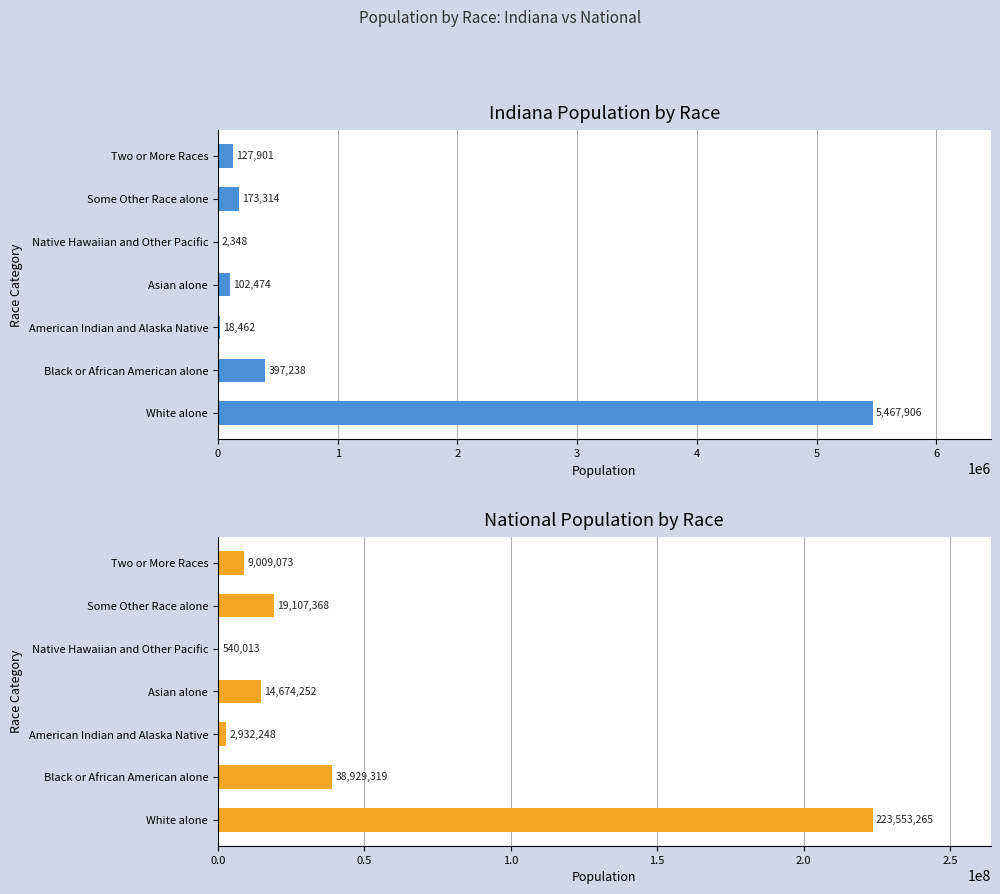

What is the sum of the Indiana values at Black or African American alone and Native Hawaiian and Other Pacific?

399586